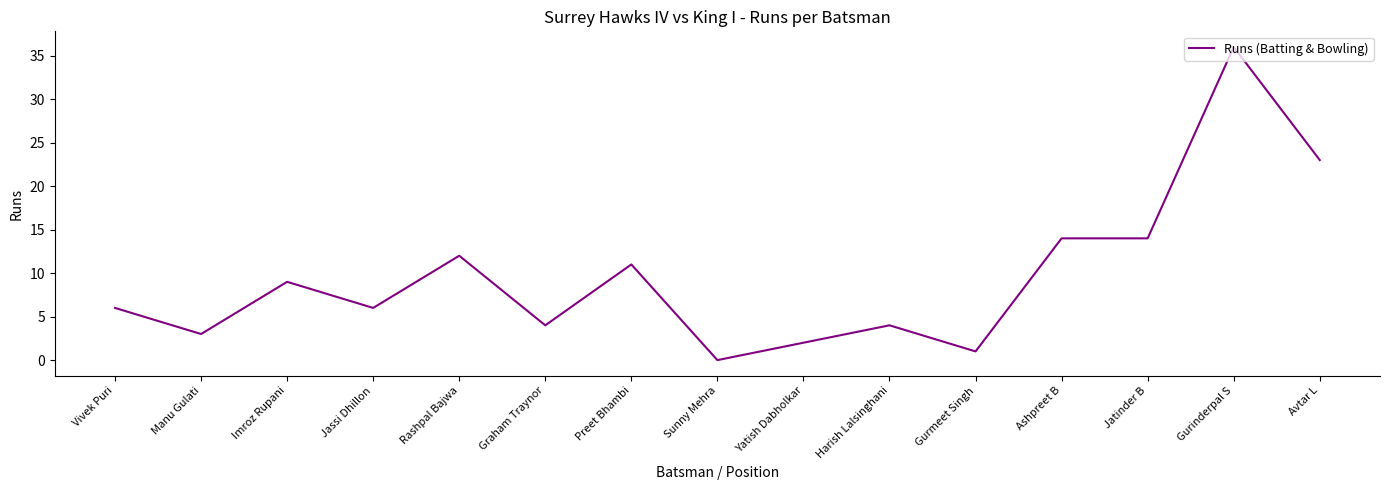

What position from the left is Harish Lalsinghani?

10